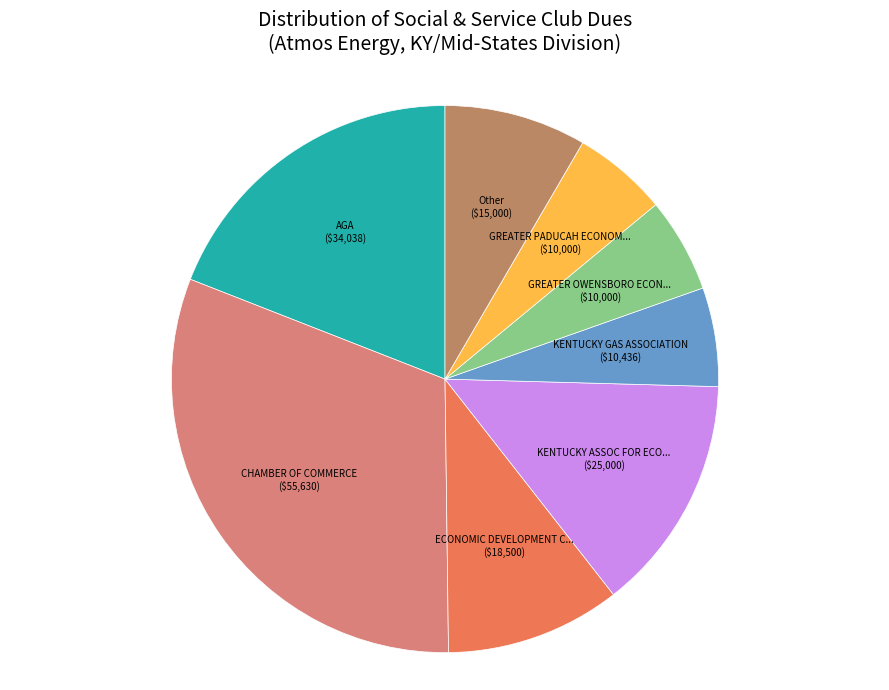

How many segments does this pie chart have?

8